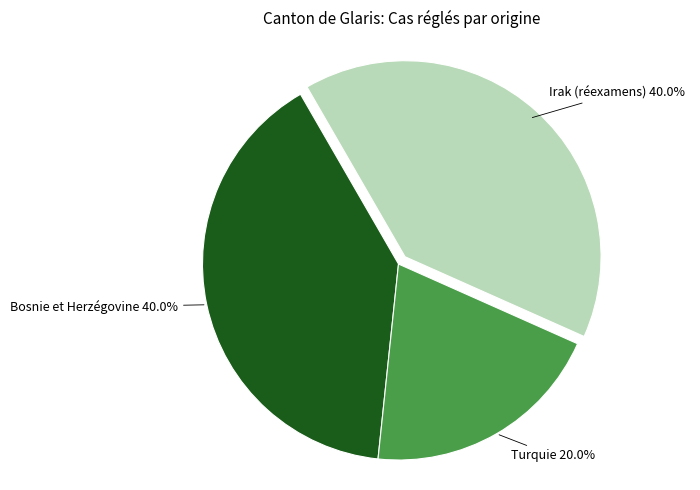

How many segments does this pie chart have?

3